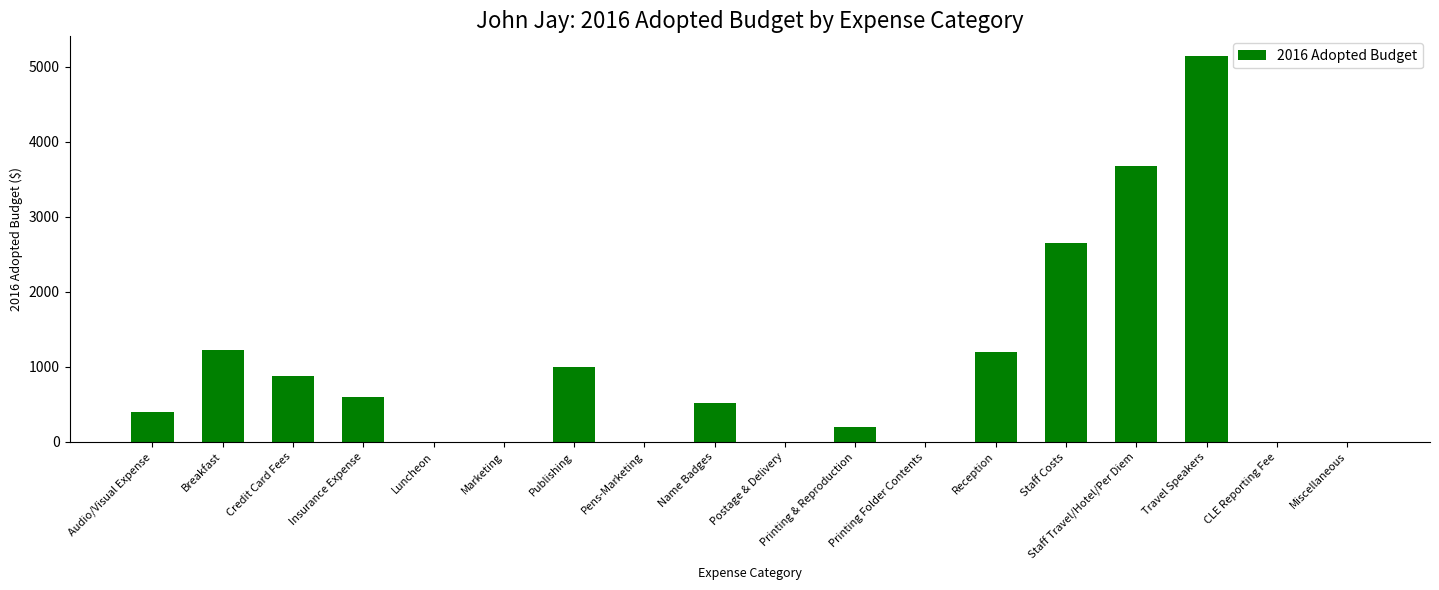

Are the bars grouped side by side (vs. stacked)?

No